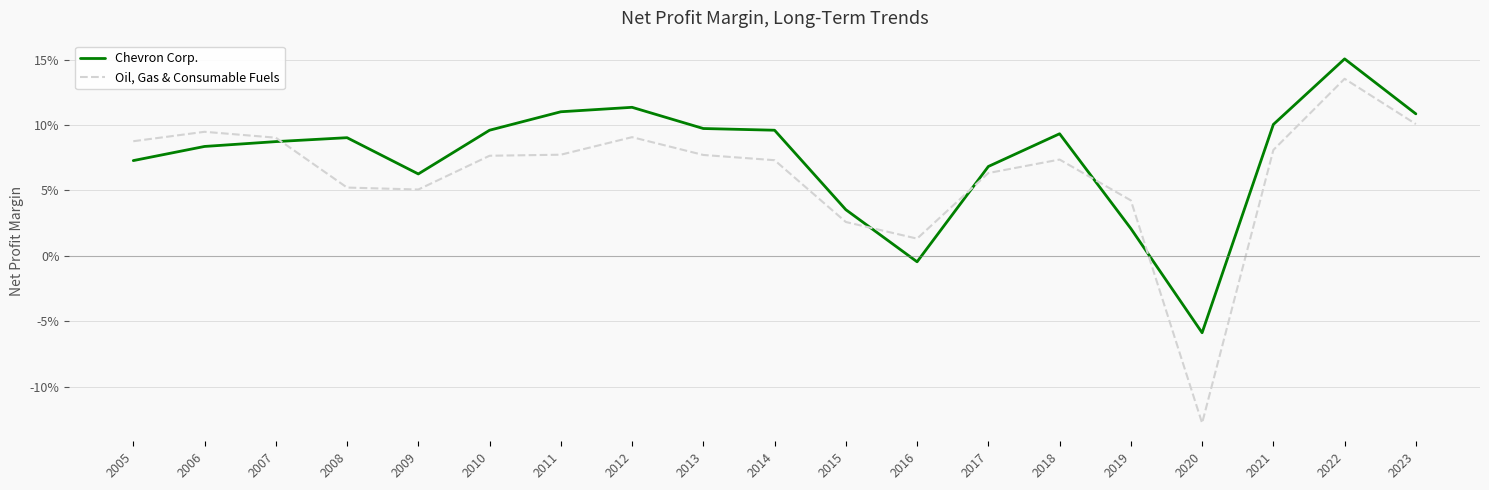

Which series has the widest spread of values?

Oil, Gas & Consumable Fuels